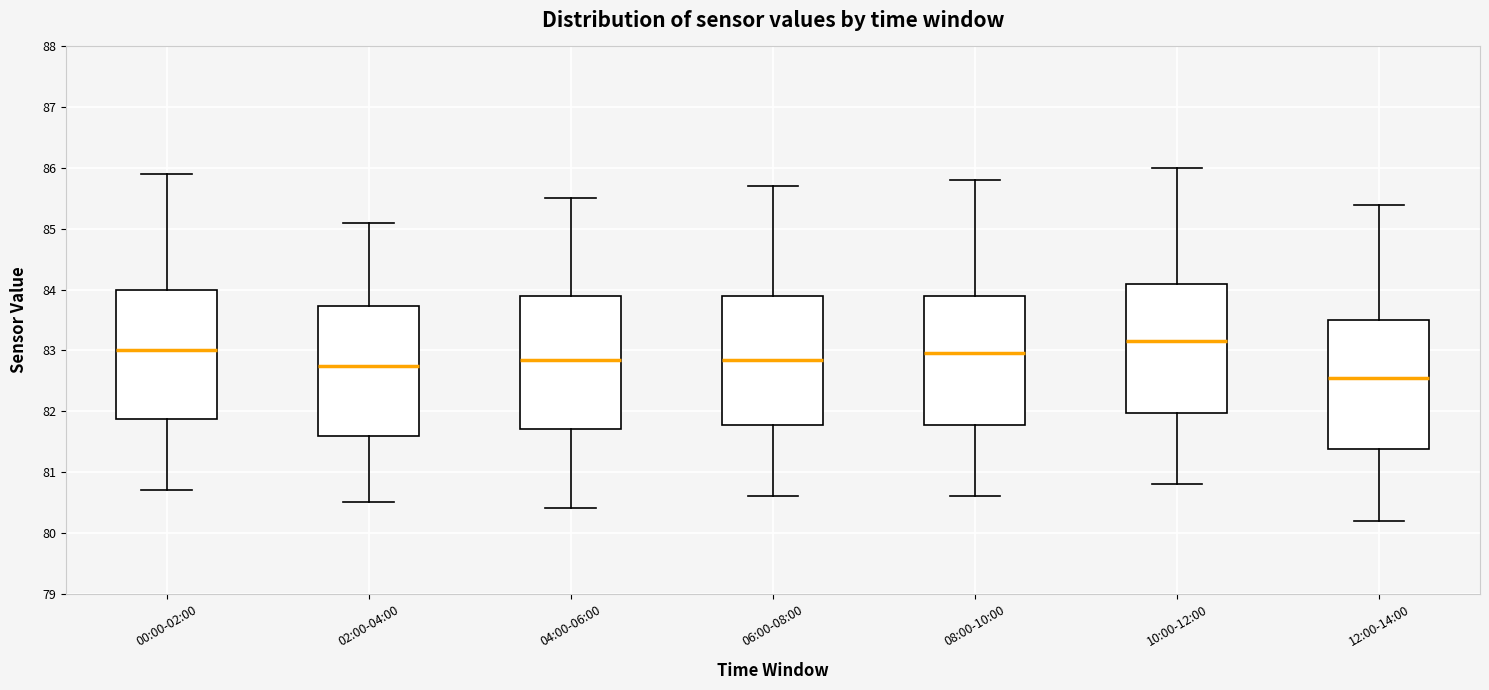

Reading left to right, transcribe this box plot: for each box, give where its median line is, the range the box spans, and where its two whiskers end, as read against the y-axis. The values are not printed on the chart, so give them approximately, as read against the axis.

00:00-02:00: median 83.0, box 81.9 to 84.0, whiskers 80.7 to 85.9
02:00-04:00: median 82.8, box 81.6 to 83.7, whiskers 80.5 to 85.1
04:00-06:00: median 82.9, box 81.7 to 83.9, whiskers 80.4 to 85.5
06:00-08:00: median 82.9, box 81.8 to 83.9, whiskers 80.6 to 85.7
08:00-10:00: median 83.0, box 81.8 to 83.9, whiskers 80.6 to 85.8
10:00-12:00: median 83.2, box 82.0 to 84.1, whiskers 80.8 to 86.0
12:00-14:00: median 82.6, box 81.4 to 83.5, whiskers 80.2 to 85.4